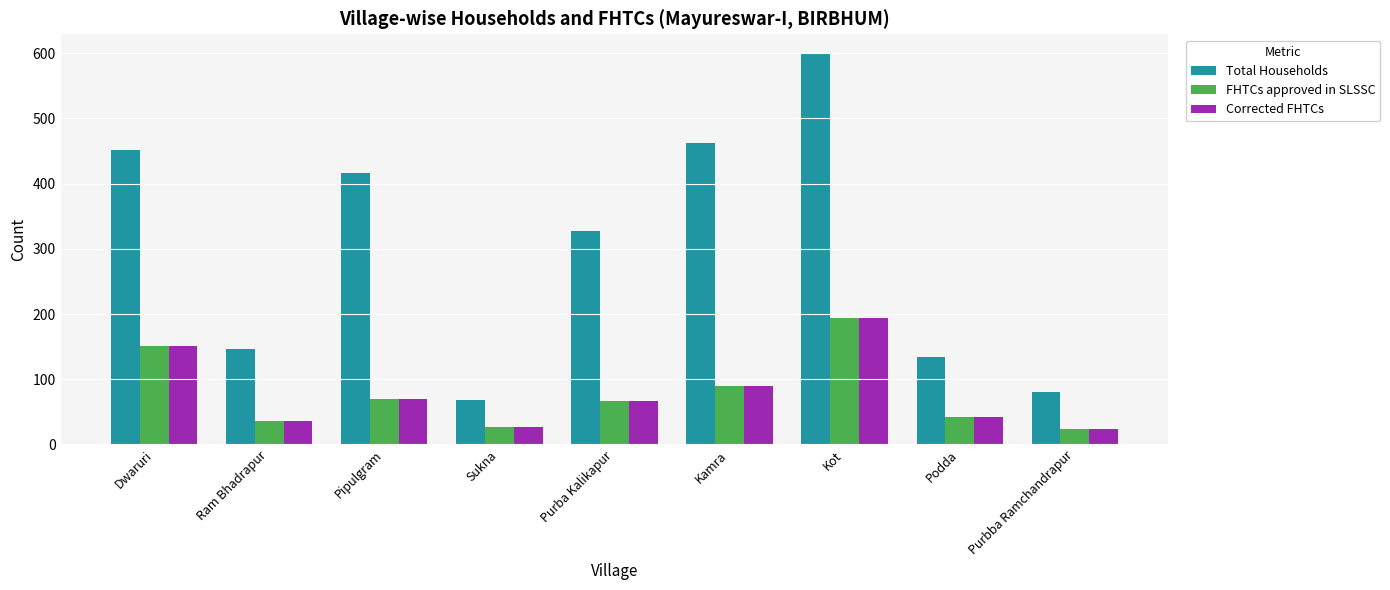

Reading left to right, what are all the values shown in this chart?

Total Households: 451	147	417	68	328	463	599	134	80
FHTCs approved in SLSSC: 151	36	70	27	67	90	194	42	23
Corrected FHTCs: 151	36	70	27	67	90	194	42	23